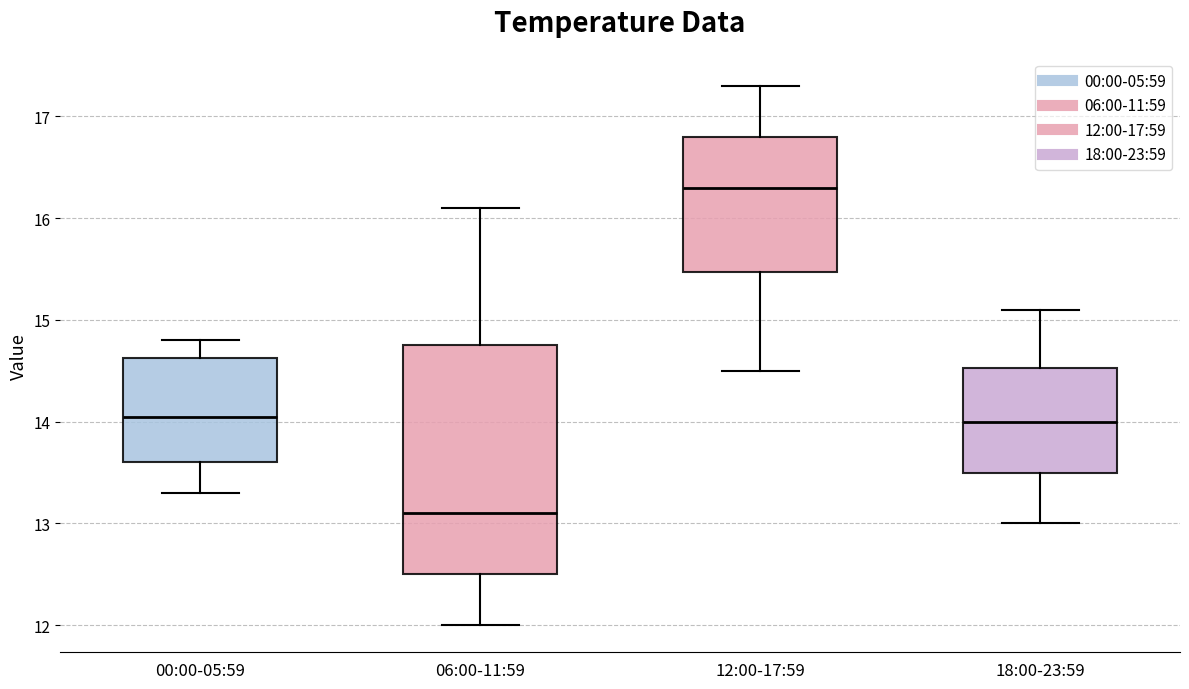

Reading left to right, read every box against the y-axis: the position of its median line, the range the box covers, and the ends of its whiskers. The values are not printed on the chart, so give them approximately, as read against the axis.

00:00-05:59: median 14.1, box 13.6 to 14.6, whiskers 13.3 to 14.8
06:00-11:59: median 13.1, box 12.5 to 14.8, whiskers 12.0 to 16.1
12:00-17:59: median 16.3, box 15.5 to 16.8, whiskers 14.5 to 17.3
18:00-23:59: median 14.0, box 13.5 to 14.5, whiskers 13.0 to 15.1